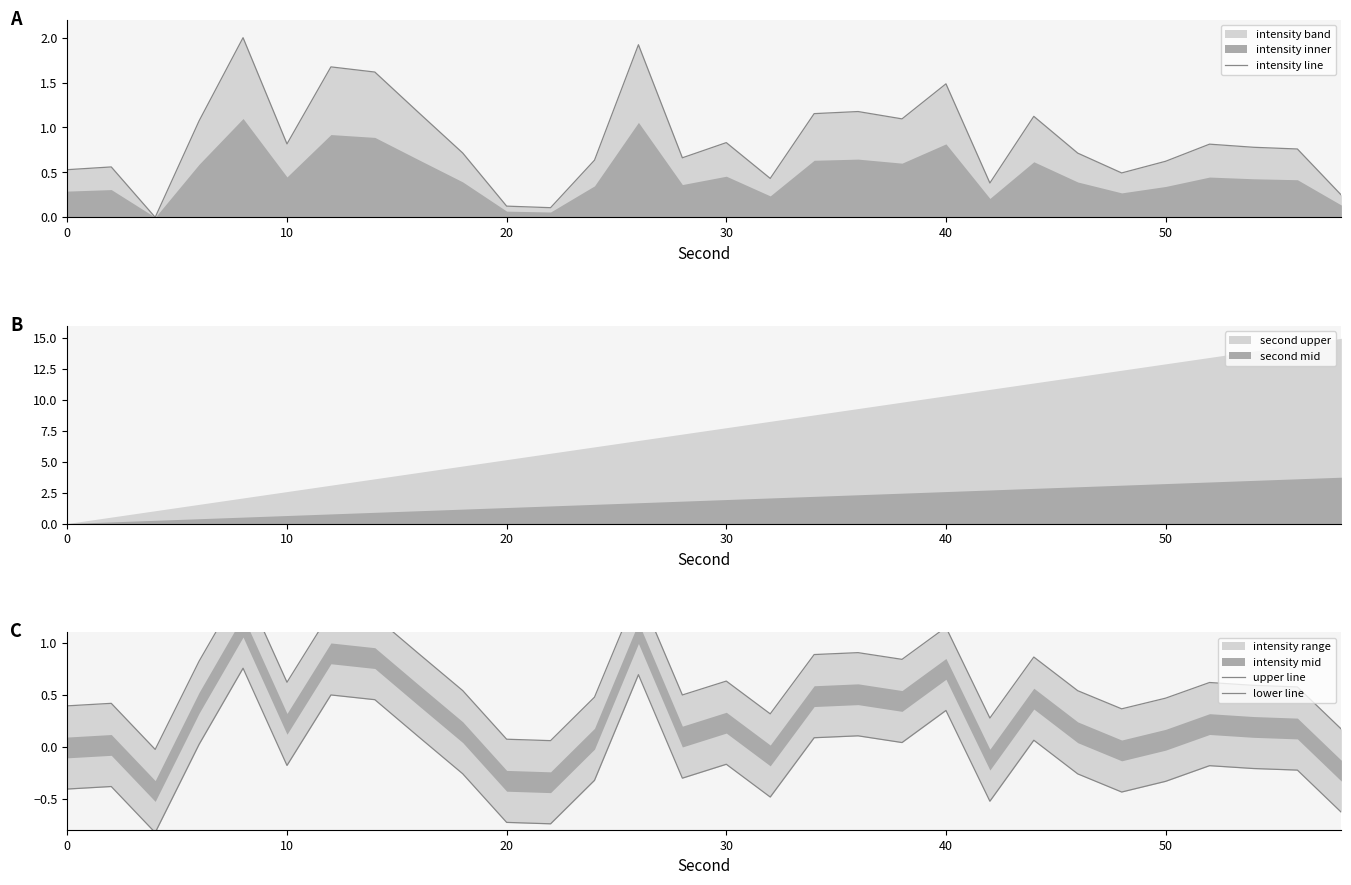

True or false: intensity line and lower line intersect in this chart.

False